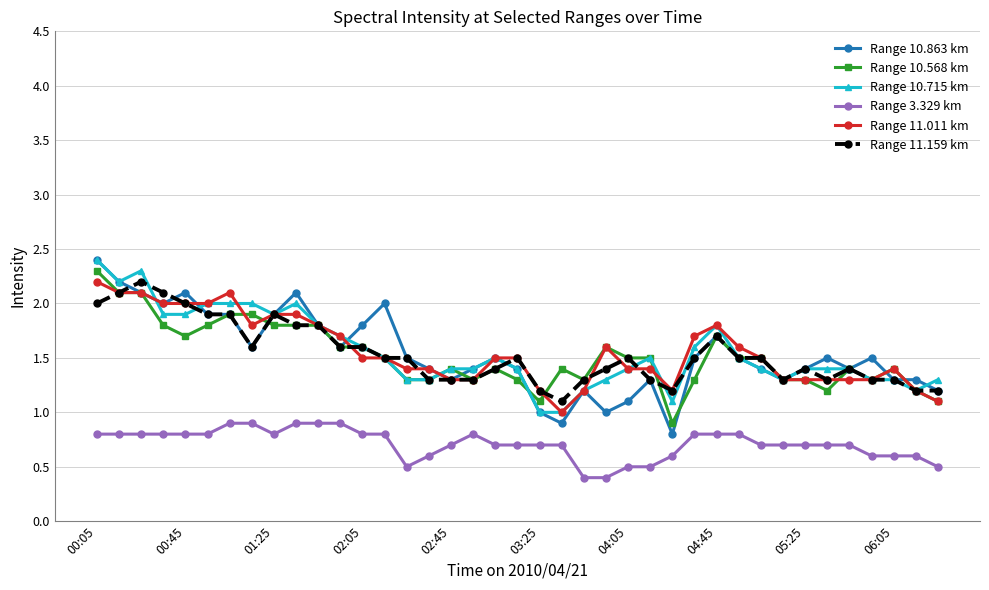

What is the lowest value of the Range 11.011 km series?

1.0